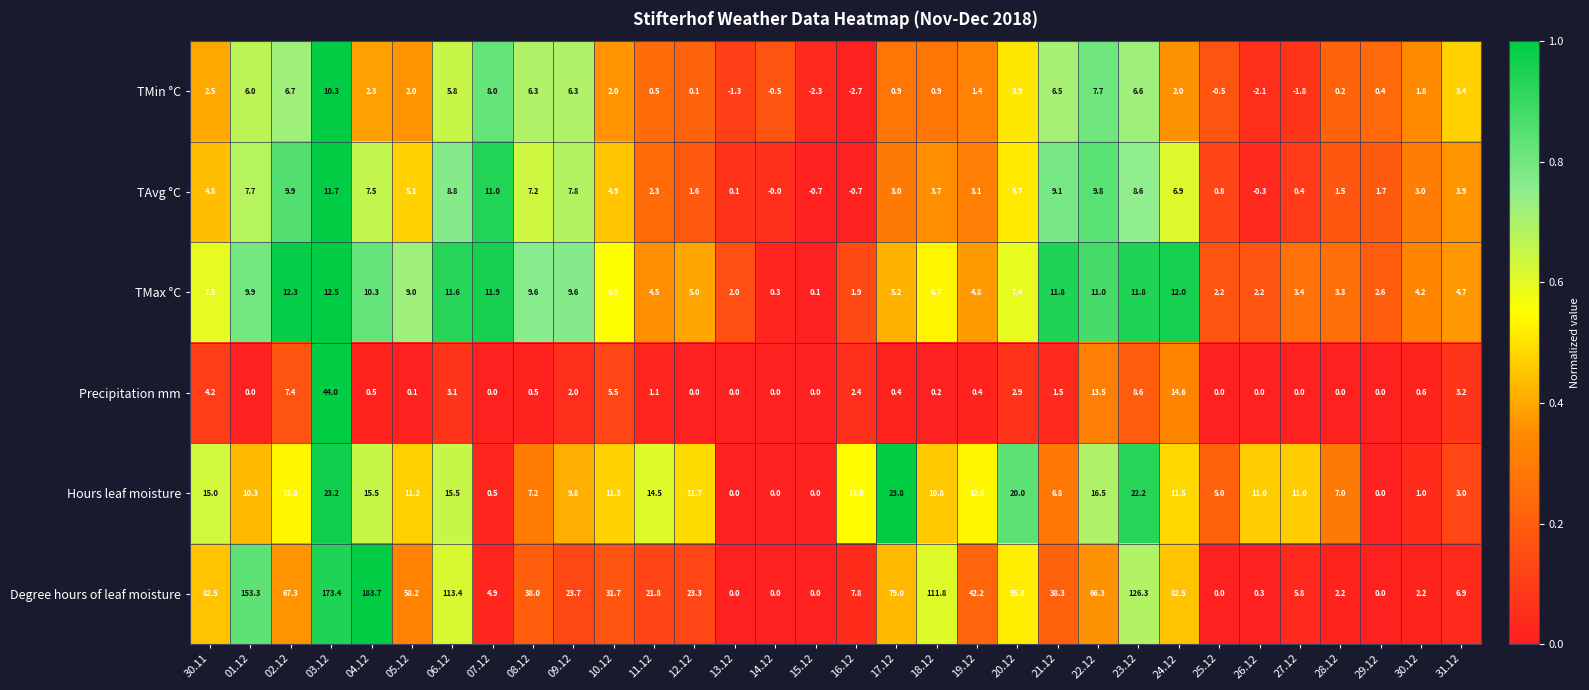

Rank the series at 22.12 from lowest to highest value.

TMin °C, TAvg °C, TMax °C, Precipitation mm, Hours leaf moisture, Degree hours of leaf moisture